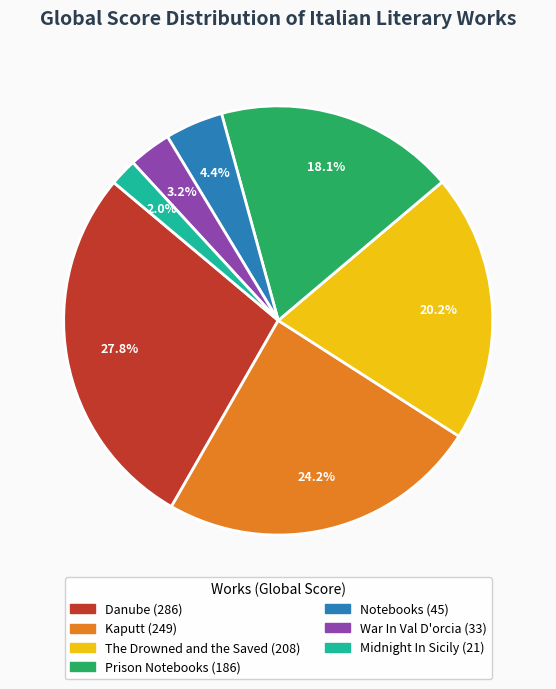

What portion of the pie excludes The Drowned and the Saved?

79.8%